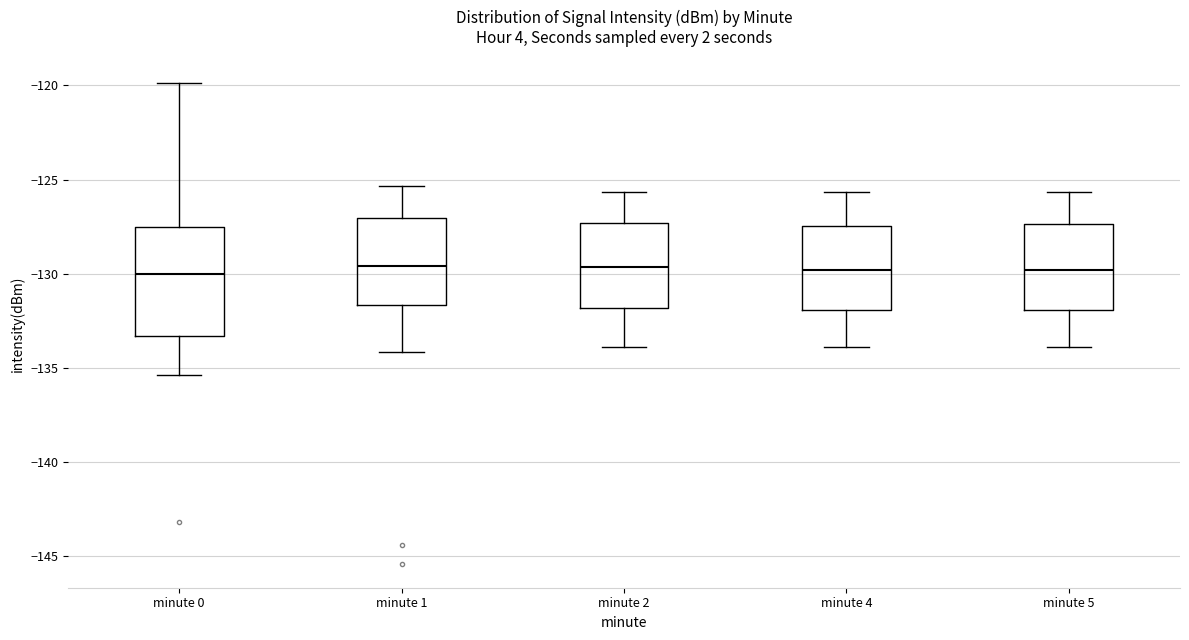

Reading left to right, transcribe this box plot: for each box, give where its median line is, the range the box spans, and where its two whiskers end, as read against the y-axis. The values are not printed on the chart, so give them approximately, as read against the axis.

minute 0: median -130.0, box -133.5 to -127.5, whiskers -135.5 to -120.0
minute 1: median -129.5, box -131.5 to -127.0, whiskers -134.0 to -125.5
minute 2: median -129.5, box -132.0 to -127.5, whiskers -134.0 to -125.5
minute 4: median -130.0, box -132.0 to -127.5, whiskers -134.0 to -125.5
minute 5: median -130.0, box -132.0 to -127.5, whiskers -134.0 to -125.5